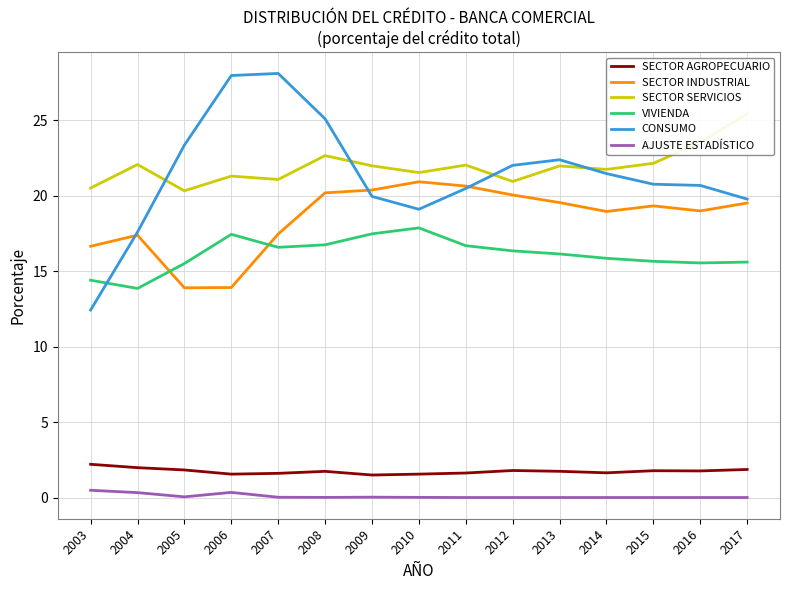

True or false: VIVIENDA and SECTOR INDUSTRIAL intersect in this chart.

True